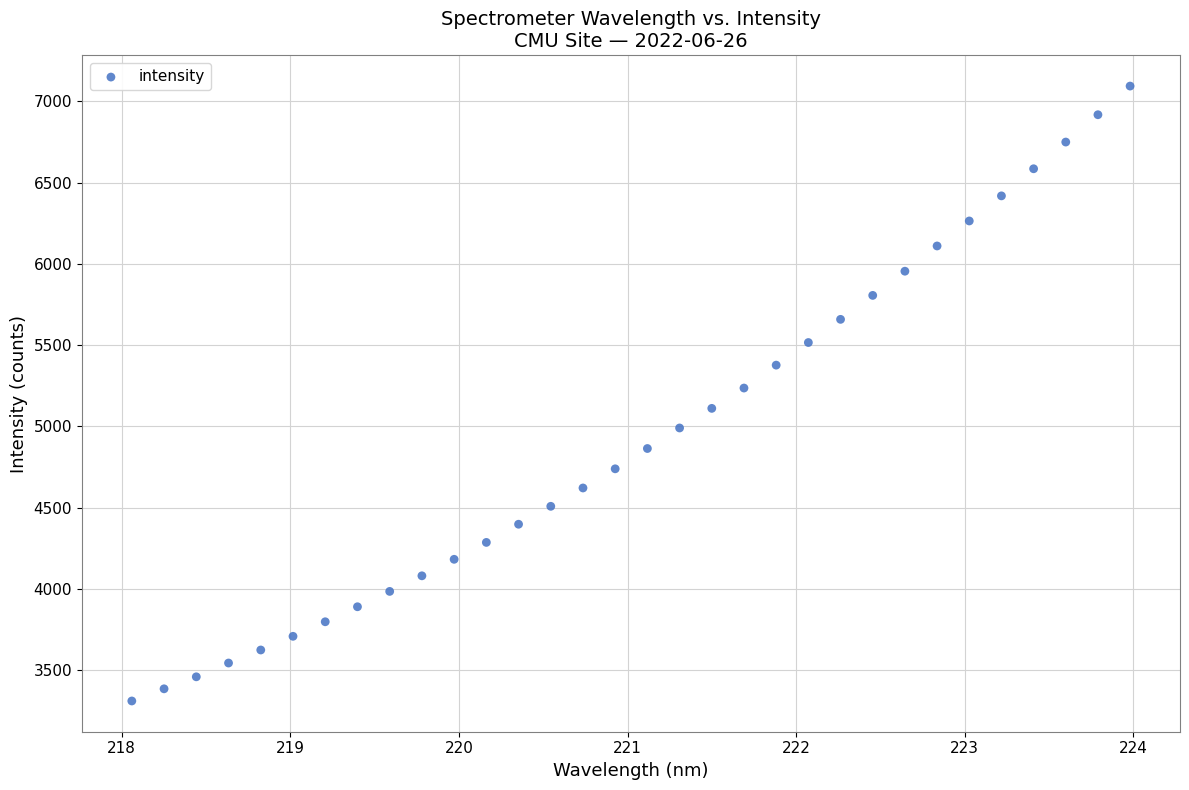

What is the range of X values (max minus min)?

5.9